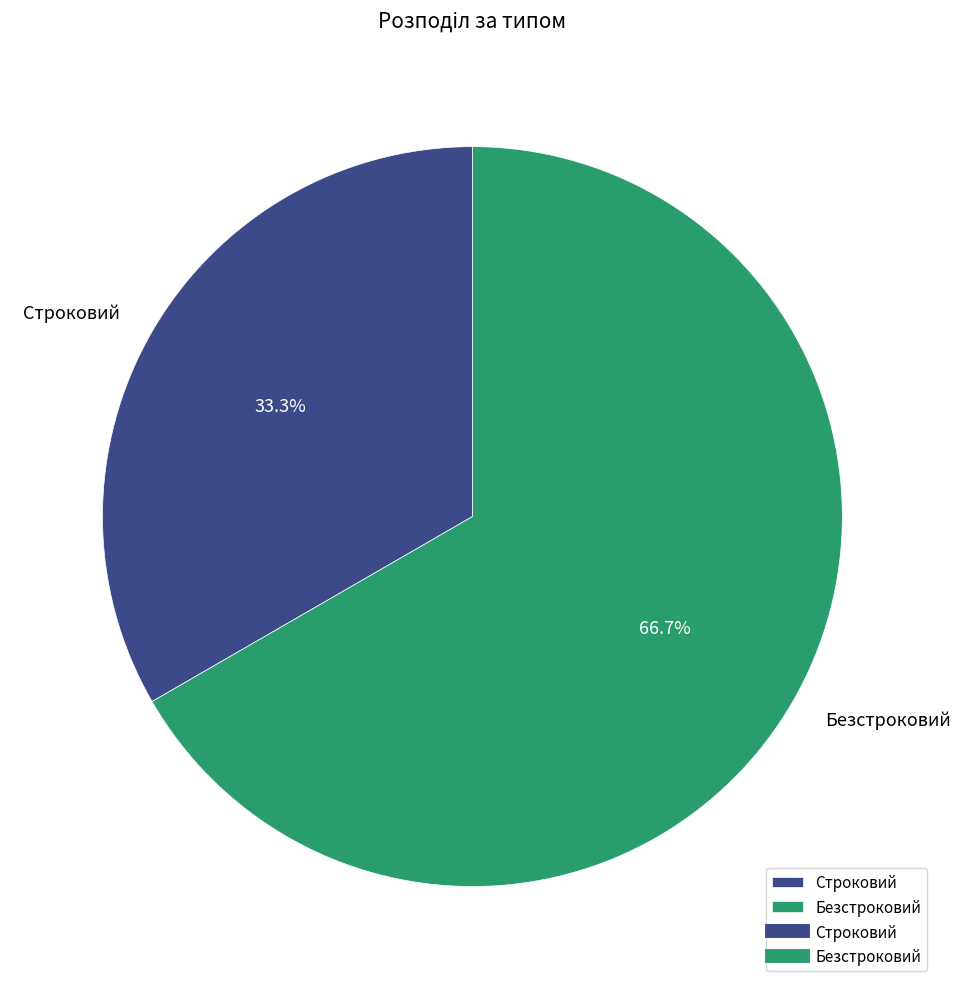

To the nearest percent, what is the combined percentage of Строковий and Безстроковий?

100%